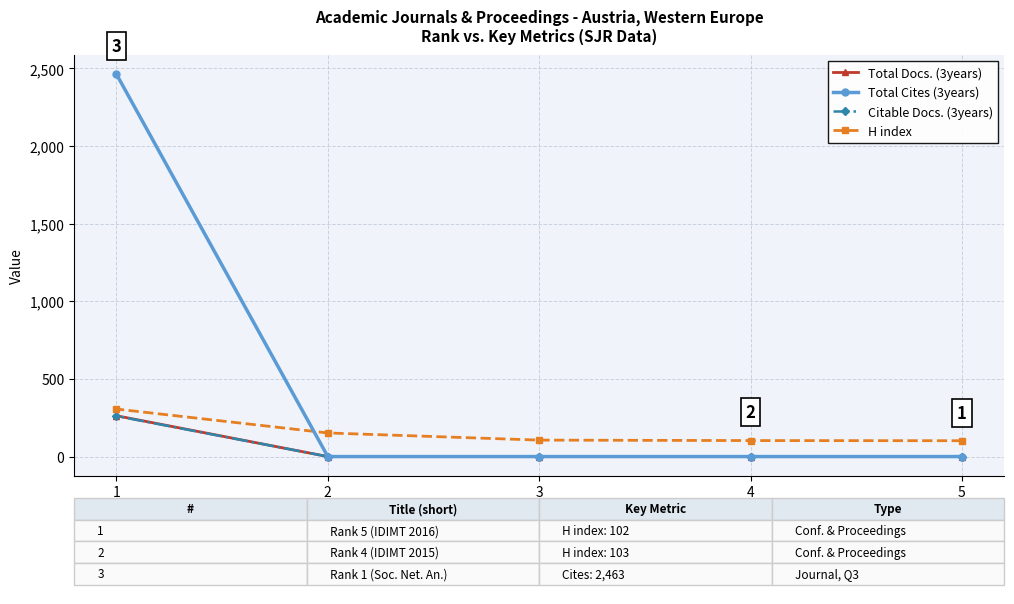

What are all the series names shown in the legend?

Total Docs. (3years), Total Cites (3years), Citable Docs. (3years), H index